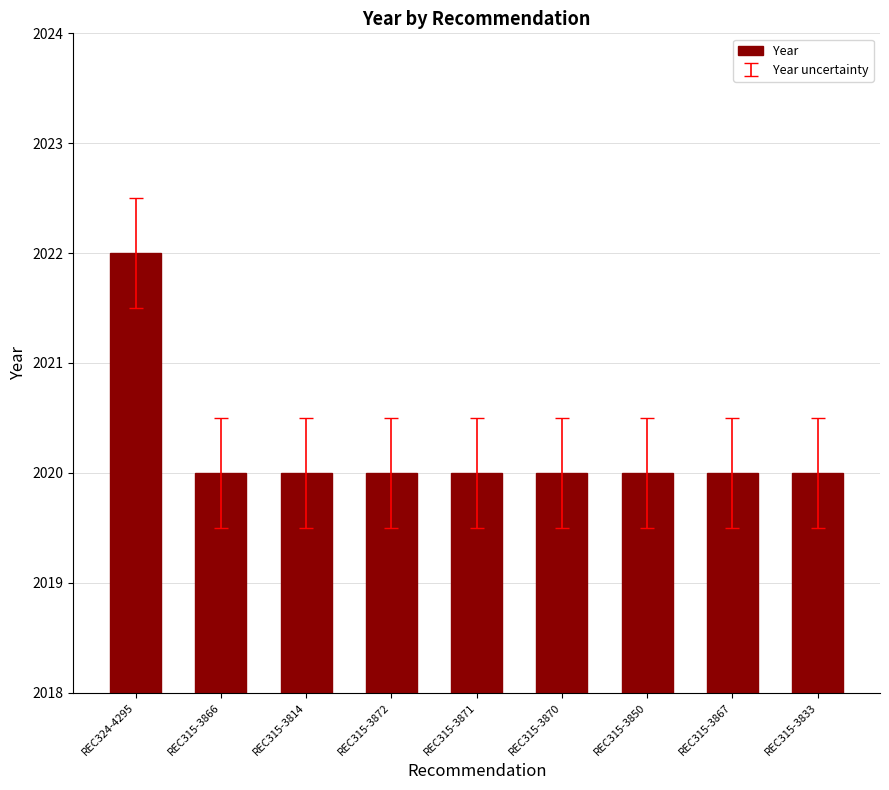

Read the value at REC315-3850.

2020